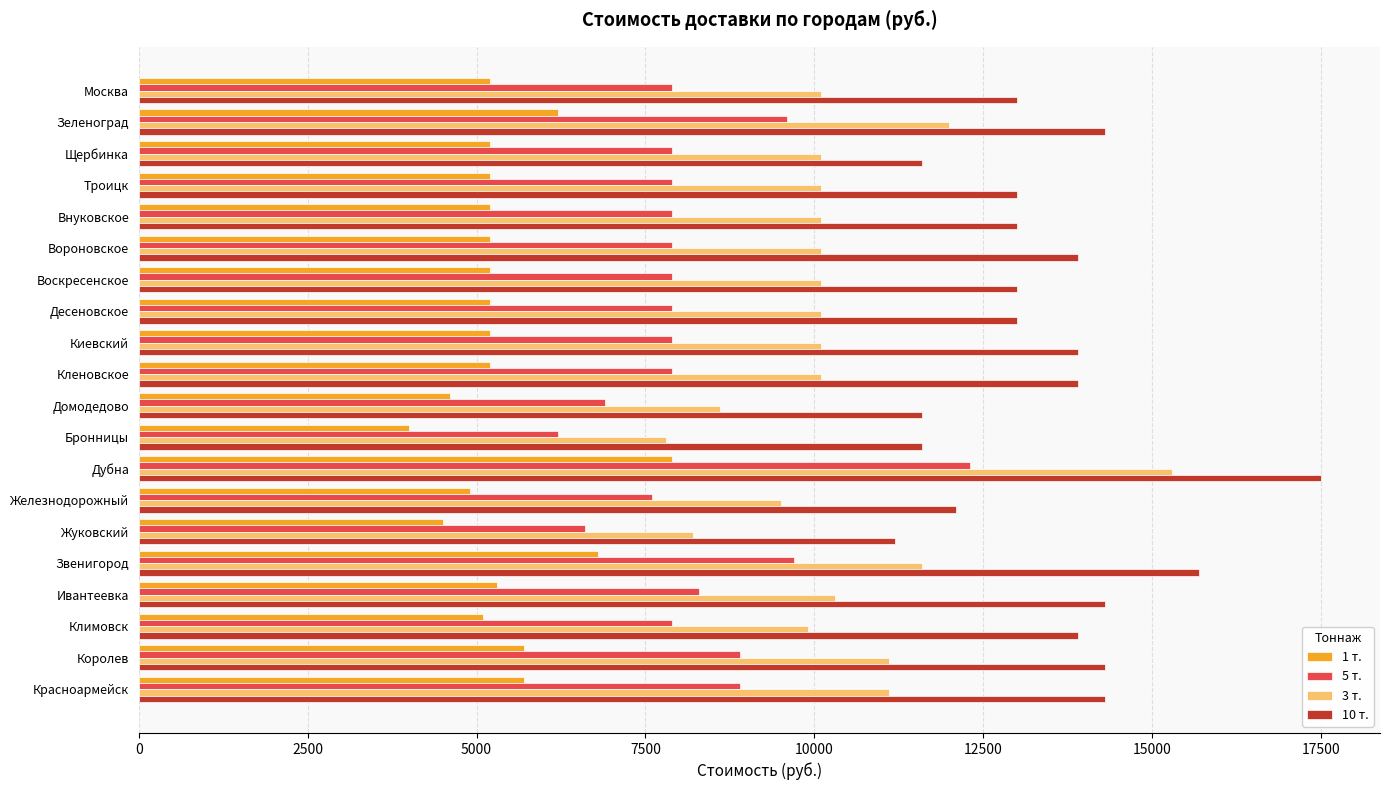

List the series in order of their peak value, lowest first.

1 т., 5 т., 3 т., 10 т.